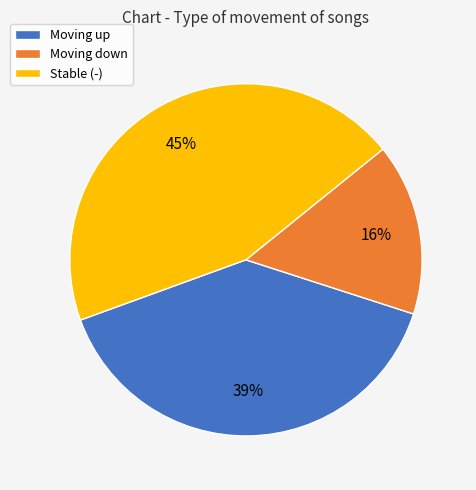

True or false: Moving up accounts for 39% of the total.

True